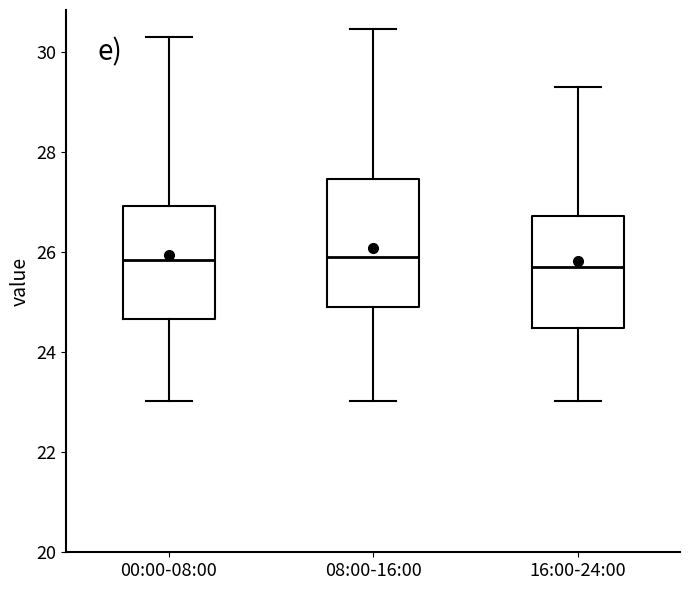

Reading left to right, read every box against the y-axis: the position of its median line, the range the box covers, and the ends of its whiskers. The values are not printed on the chart, so give them approximately, as read against the axis.

00:00-08:00: median 25.8, box 24.6 to 27.0, whiskers 23.0 to 30.4
08:00-16:00: median 26.0, box 25.0 to 27.4, whiskers 23.0 to 30.4
16:00-24:00: median 25.8, box 24.4 to 26.8, whiskers 23.0 to 29.4